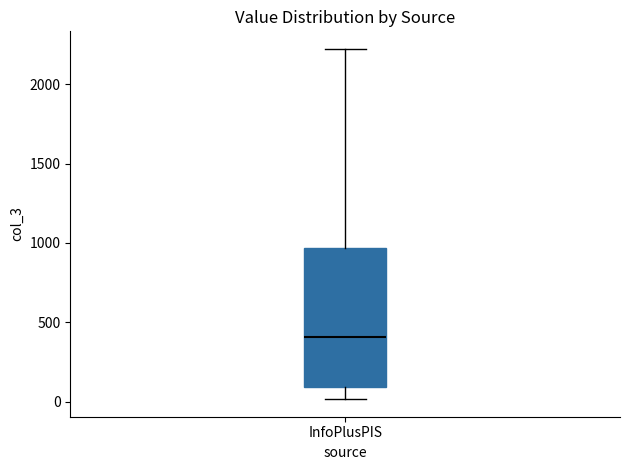

Read this box plot against the y-axis: the position of the median line, the range covered by the box, and the ends of both whiskers. The values are not printed on the chart, so give them approximately, as read against the axis.

median 400, box 100 to 950, whiskers 0 to 2200